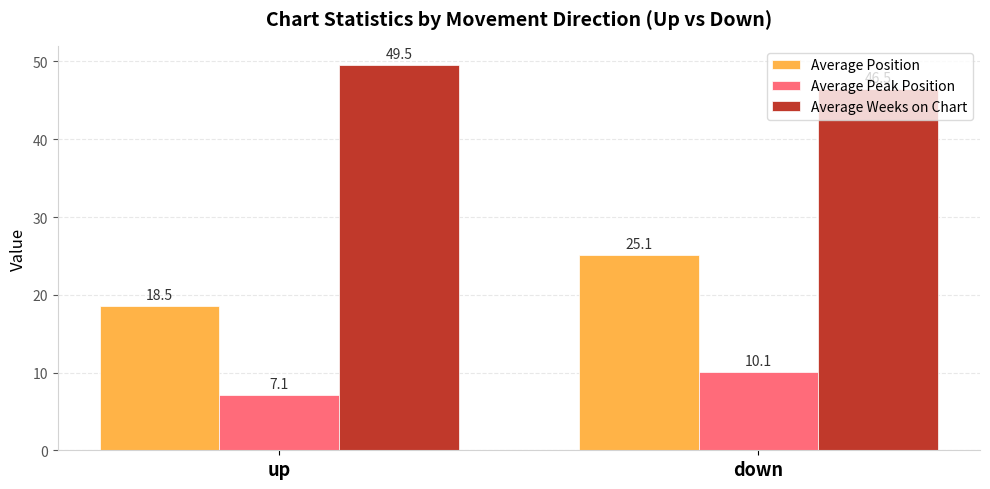

How many data points in Average Weeks on Chart are above 49?

1